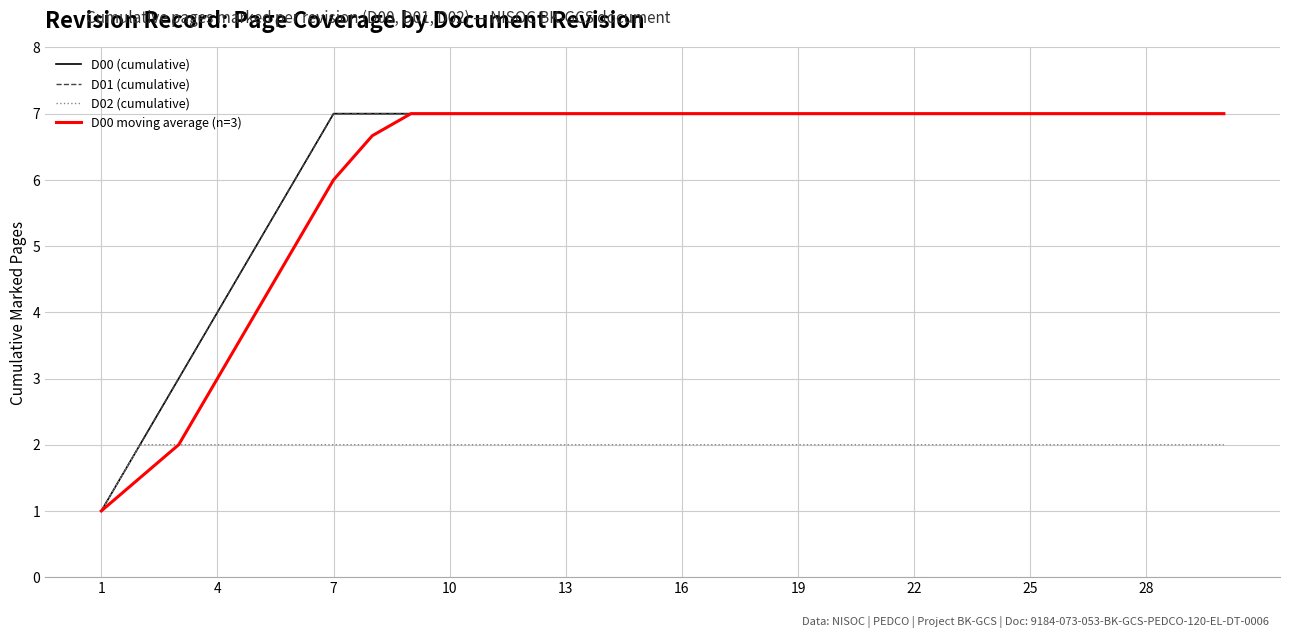

Does the chart display data point markers on the line(s)?

No